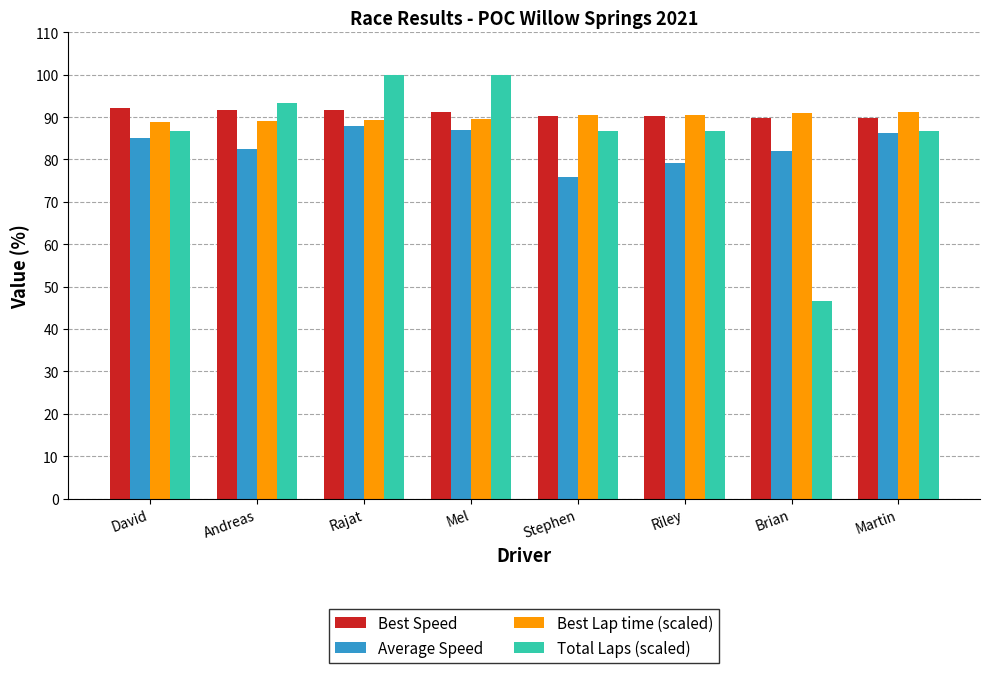

Is the value of Average Speed at Rajat greater than the value of Total Laps (scaled) at Andreas?

No